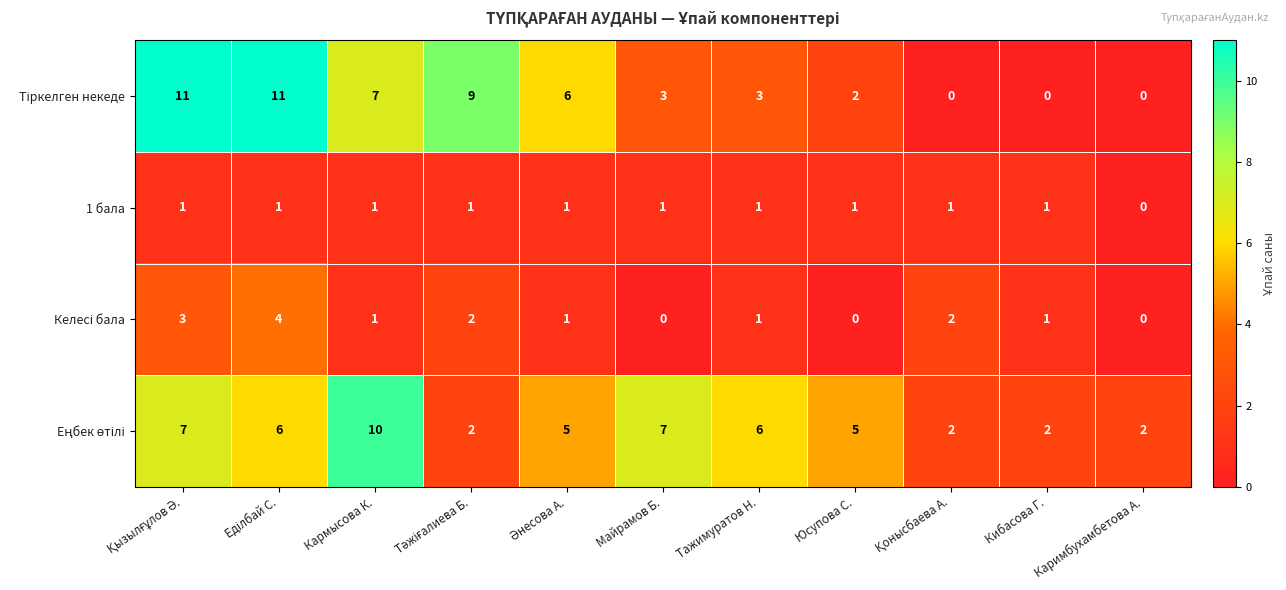

At how many categories does at least one series exceed 0?

11